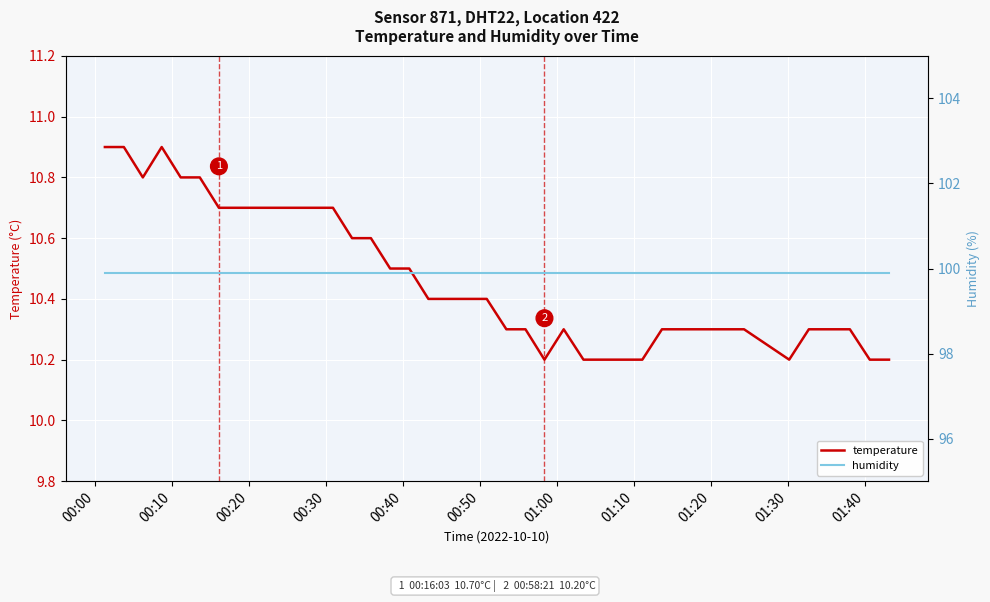

Reading left to right, list all the values displayed in this chart.

temperature: 10.9	10.9	10.8	10.9	10.8	10.8	10.7	10.7	10.7	10.7	10.7	10.7	10.7	10.6	10.6	10.5	10.5	10.4	10.4	10.4	10.4	10.3	10.3	10.2	10.3	10.2	10.2	10.2	10.2	10.3	10.3	10.3	10.3	10.3	10.2	10.3	10.3	10.3	10.2	10.2
humidity: 99.9	99.9	99.9	99.9	99.9	99.9	99.9	99.9	99.9	99.9	99.9	99.9	99.9	99.9	99.9	99.9	99.9	99.9	99.9	99.9	99.9	99.9	99.9	99.9	99.9	99.9	99.9	99.9	99.9	99.9	99.9	99.9	99.9	99.9	99.9	99.9	99.9	99.9	99.9	99.9